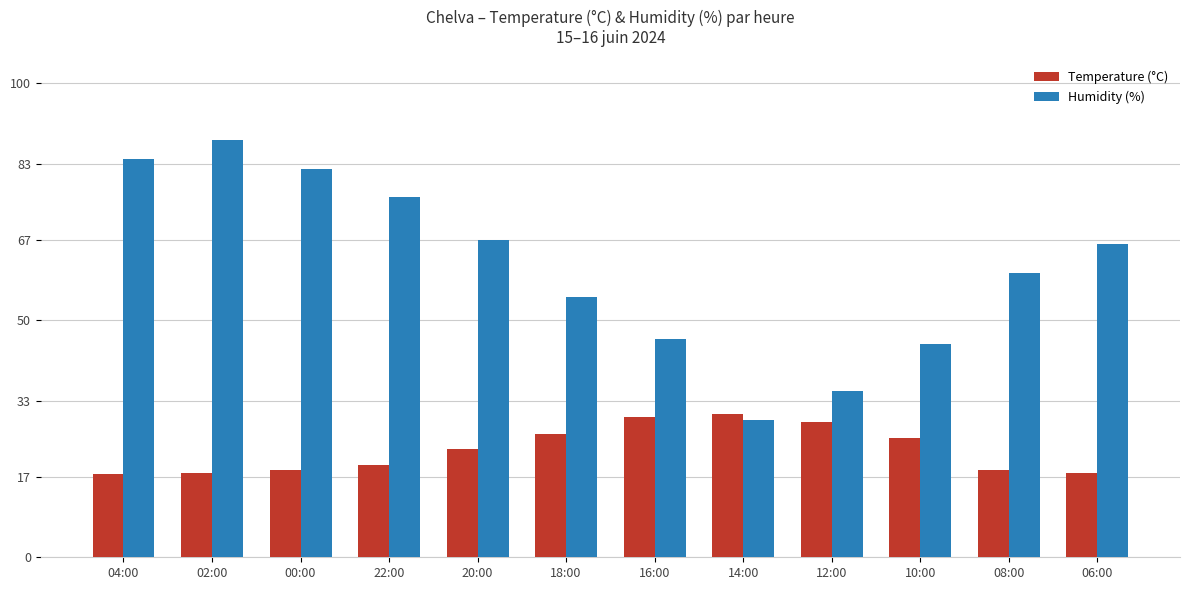

At which category is the sum across all series the highest?

02:00